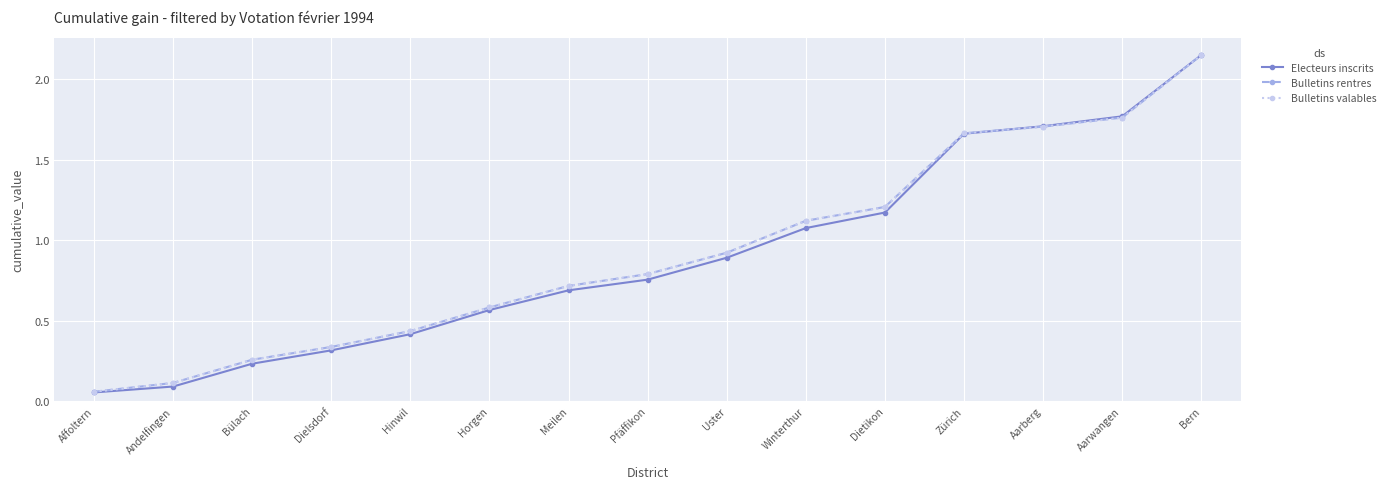

At which label does Electeurs inscrits reach its peak?

Bern